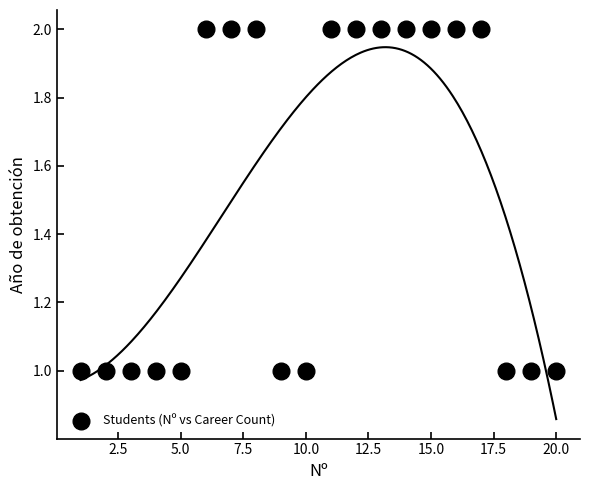

List the coordinates of all points as (Y, X) pairs, reading left to right.

(1, 1)  (1, 2)  (1, 3)  (1, 4)  (1, 5)  (2, 6)  (2, 7)  (2, 8)  (1, 9)  (1, 10)  (2, 11)  (2, 12)  (2, 13)  (2, 14)  (2, 15)  (2, 16)  (2, 17)  (1, 18)  (1, 19)  (1, 20)